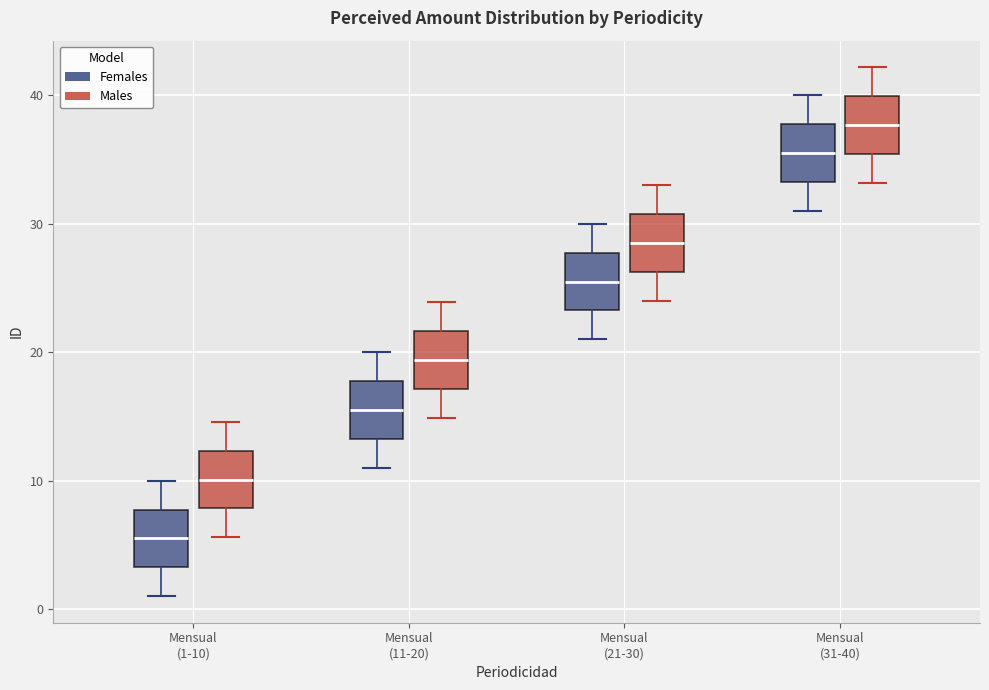

Where is the lower edge of the box for Mensual (11-20) (Males) on the y-axis? The values are not printed on the chart, so give them approximately, as read against the axis.

17